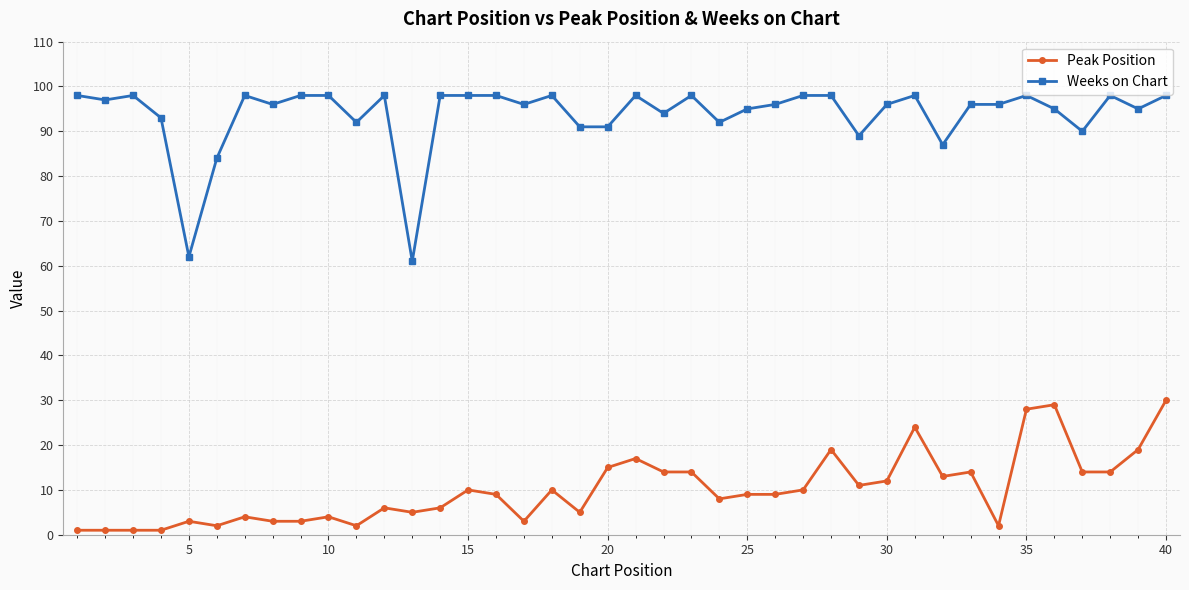

Which series has the widest spread of values?

Weeks on Chart